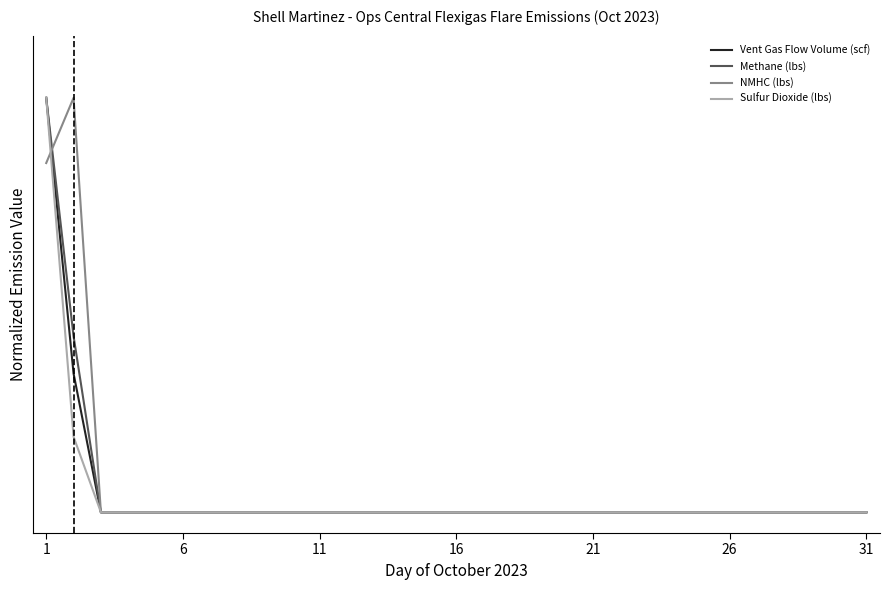

At which category is the sum across all series the highest?

1